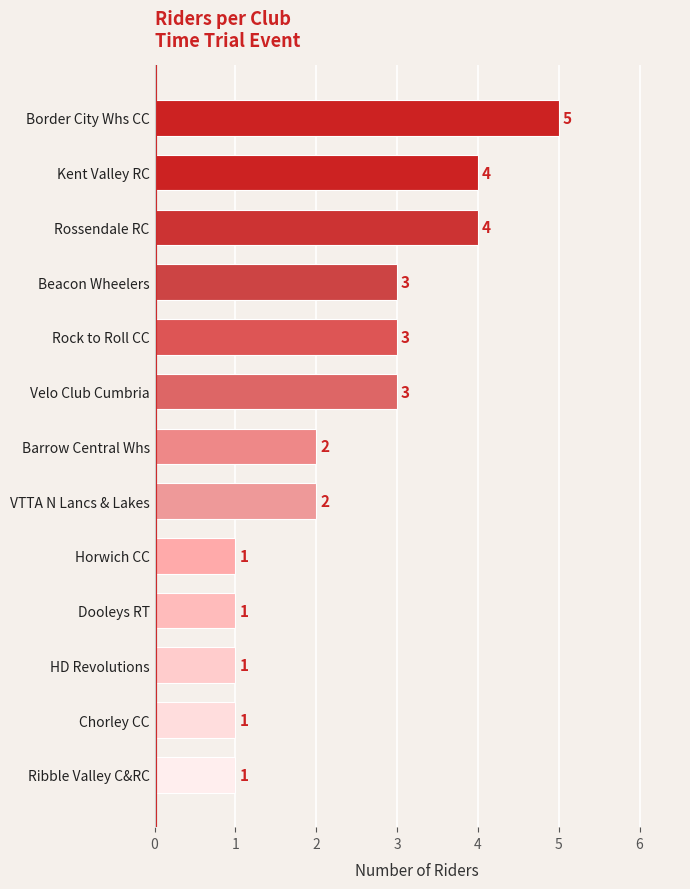

Reading top to bottom, what are all the values shown in this chart?

Border City Whs CC=5	Kent Valley RC=4	Rossendale RC=4	Beacon Wheelers=3	Rock to Roll CC=3	Velo Club Cumbria=3	Barrow Central Whs=2	VTTA N Lancs & Lakes=2	Horwich CC=1	Dooleys RT=1	HD Revolutions=1	Chorley CC=1	Ribble Valley C&RC=1